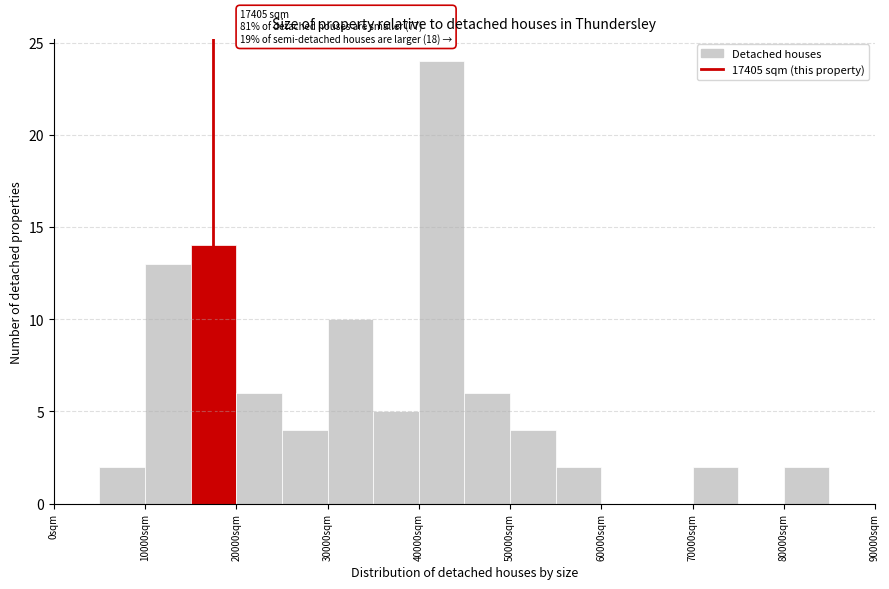

Over which range of the x-axis is the bar tallest?

40000 to 45000